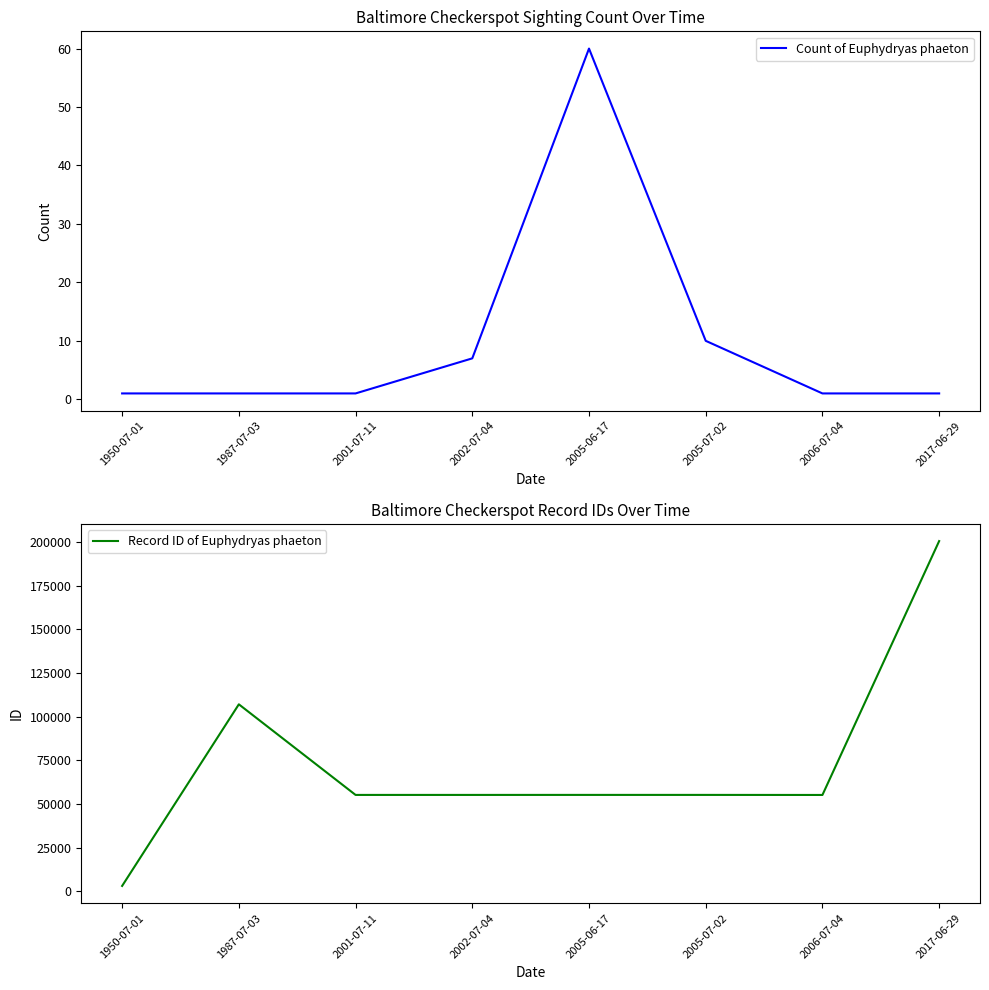

Is it true that Count of Euphydryas phaeton equals 1 at 2001-07-11?

True